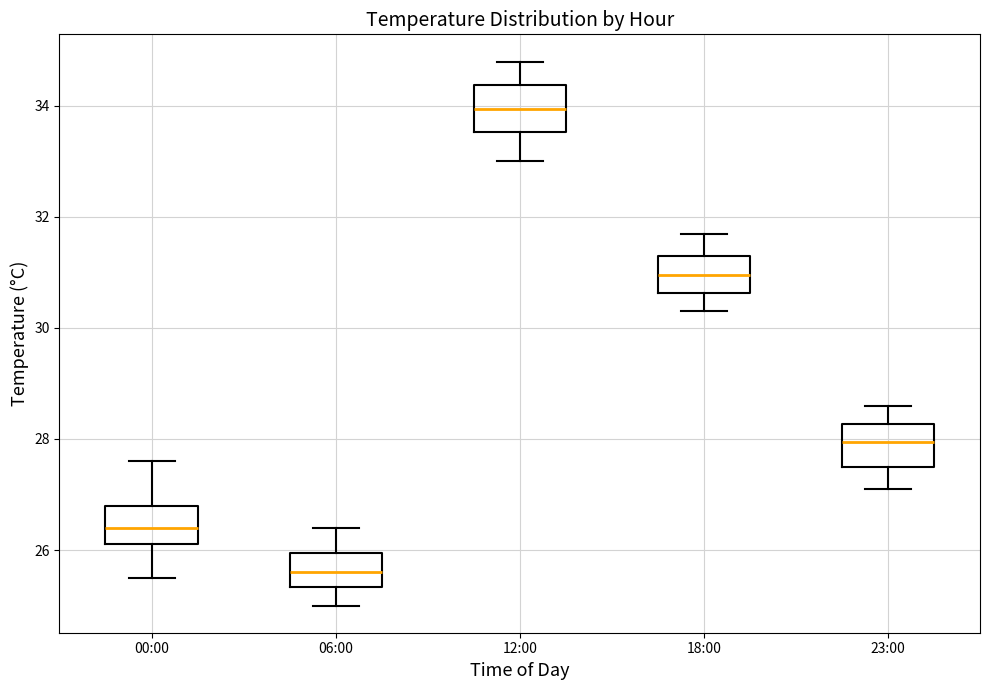

Reading left to right, transcribe this box plot: for each box, give where its median line is, the range the box spans, and where its two whiskers end, as read against the y-axis. The values are not printed on the chart, so give them approximately, as read against the axis.

00:00: median 26.4, box 26.2 to 26.8, whiskers 25.6 to 27.6
06:00: median 25.6, box 25.4 to 26.0, whiskers 25.0 to 26.4
12:00: median 34.0, box 33.6 to 34.4, whiskers 33.0 to 34.8
18:00: median 31.0, box 30.6 to 31.4, whiskers 30.4 to 31.8
23:00: median 28.0, box 27.6 to 28.2, whiskers 27.2 to 28.6